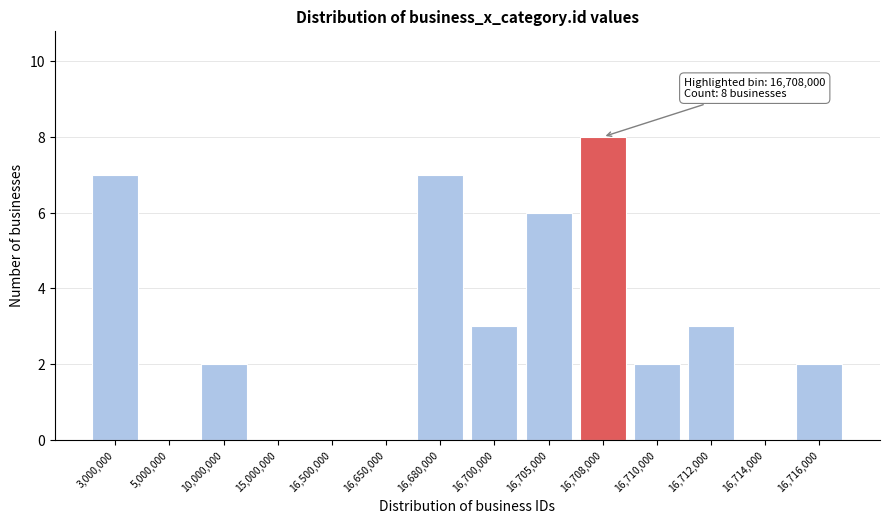

Reading left to right, extract all data points from this chart.

3,000,000=7	5,000,000=0	10,000,000=2	15,000,000=0	16,500,000=0	16,650,000=0	16,680,000=7	16,700,000=3	16,705,000=6	16,708,000=8	16,710,000=2	16,712,000=3	16,714,000=0	16,716,000=2